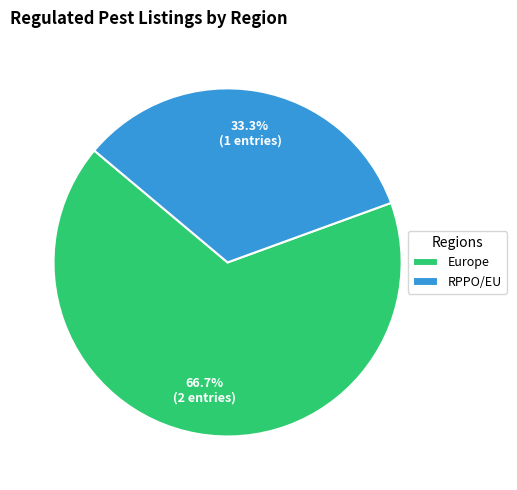

Which category has the biggest portion of the pie?

Europe